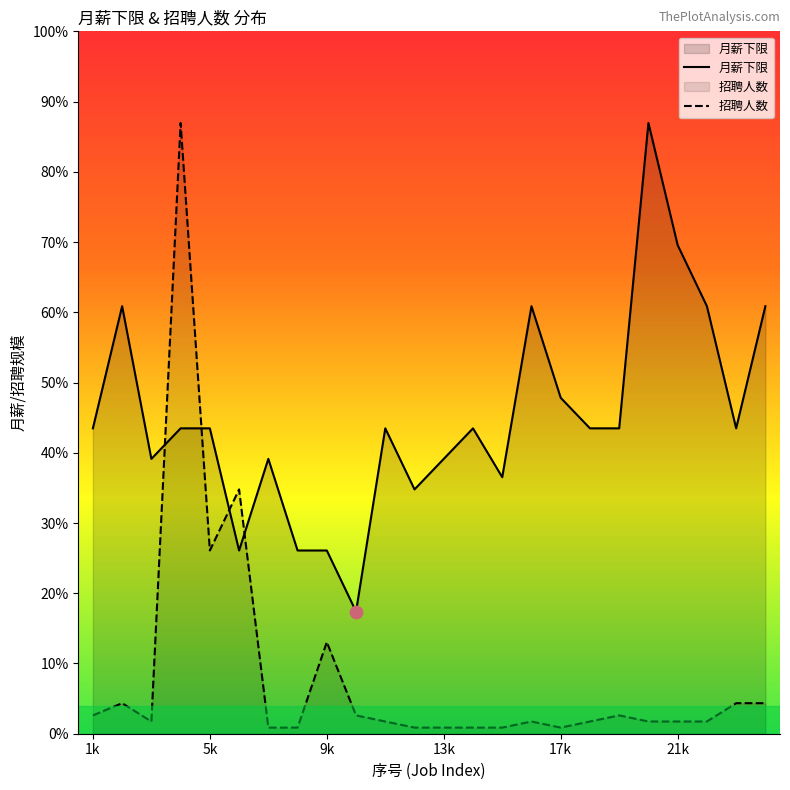

Which series has the widest spread of Y values?

招聘人数